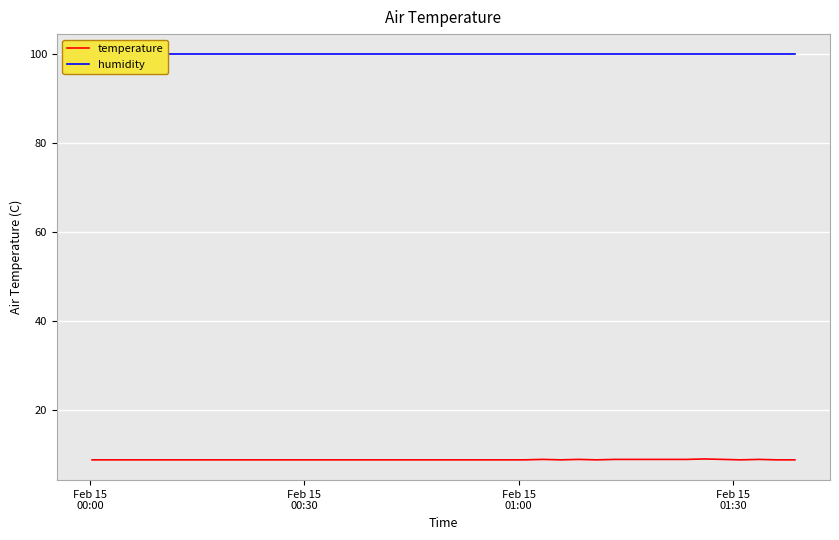

Reading left to right, what are all the values shown in this chart?

temperature: 8.9	8.9	8.9	8.9	8.9	8.9	8.9	8.9	8.9	8.9	8.9	8.9	8.9	8.9	8.9	8.9	8.9	8.9	8.9	8.9	8.9	8.9	8.9	8.9	8.9	9.0	8.9	9.0	8.9	9.0	9.0	9.0	9.0	9.0	9.1	9.0	8.9	9.0	8.9	8.9
humidity: 99.9	99.9	99.9	99.9	99.9	99.9	99.9	99.9	99.9	99.9	99.9	99.9	99.9	99.9	99.9	99.9	99.9	99.9	99.9	99.9	99.9	99.9	99.9	99.9	99.9	99.9	99.9	99.9	99.9	99.9	99.9	99.9	99.9	99.9	99.9	99.9	99.9	99.9	99.9	99.9